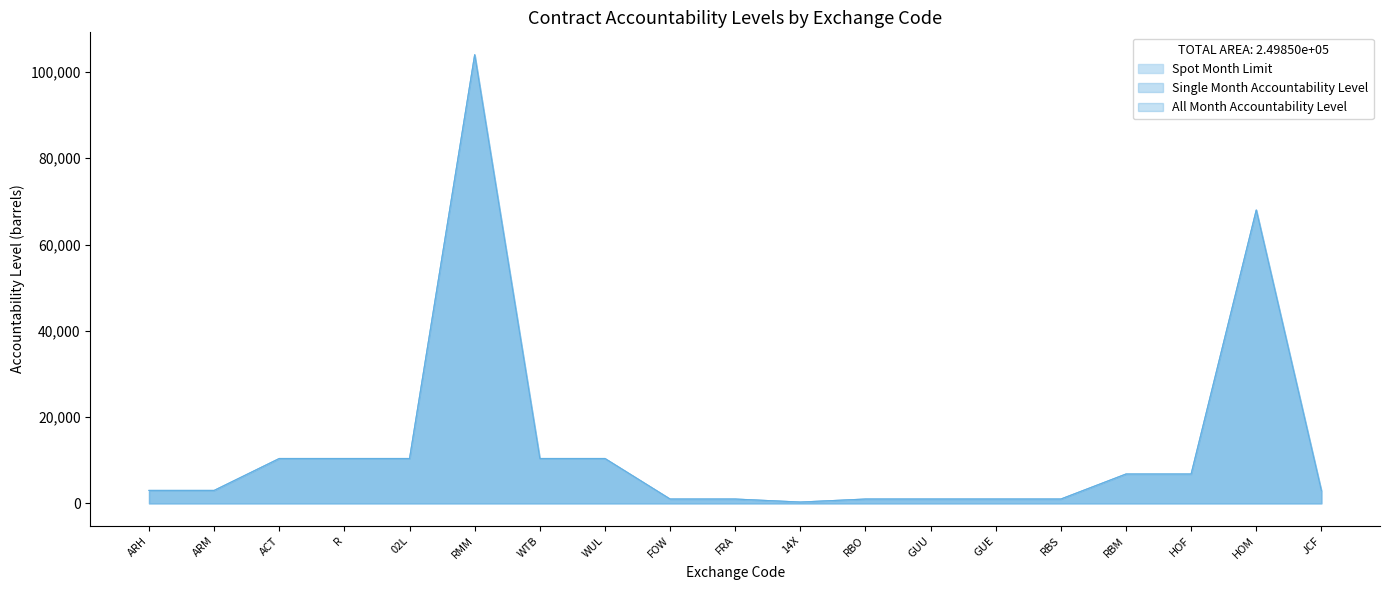

What is the difference between the maximum and minimum values in the Single Month Accountability Level series?

103700